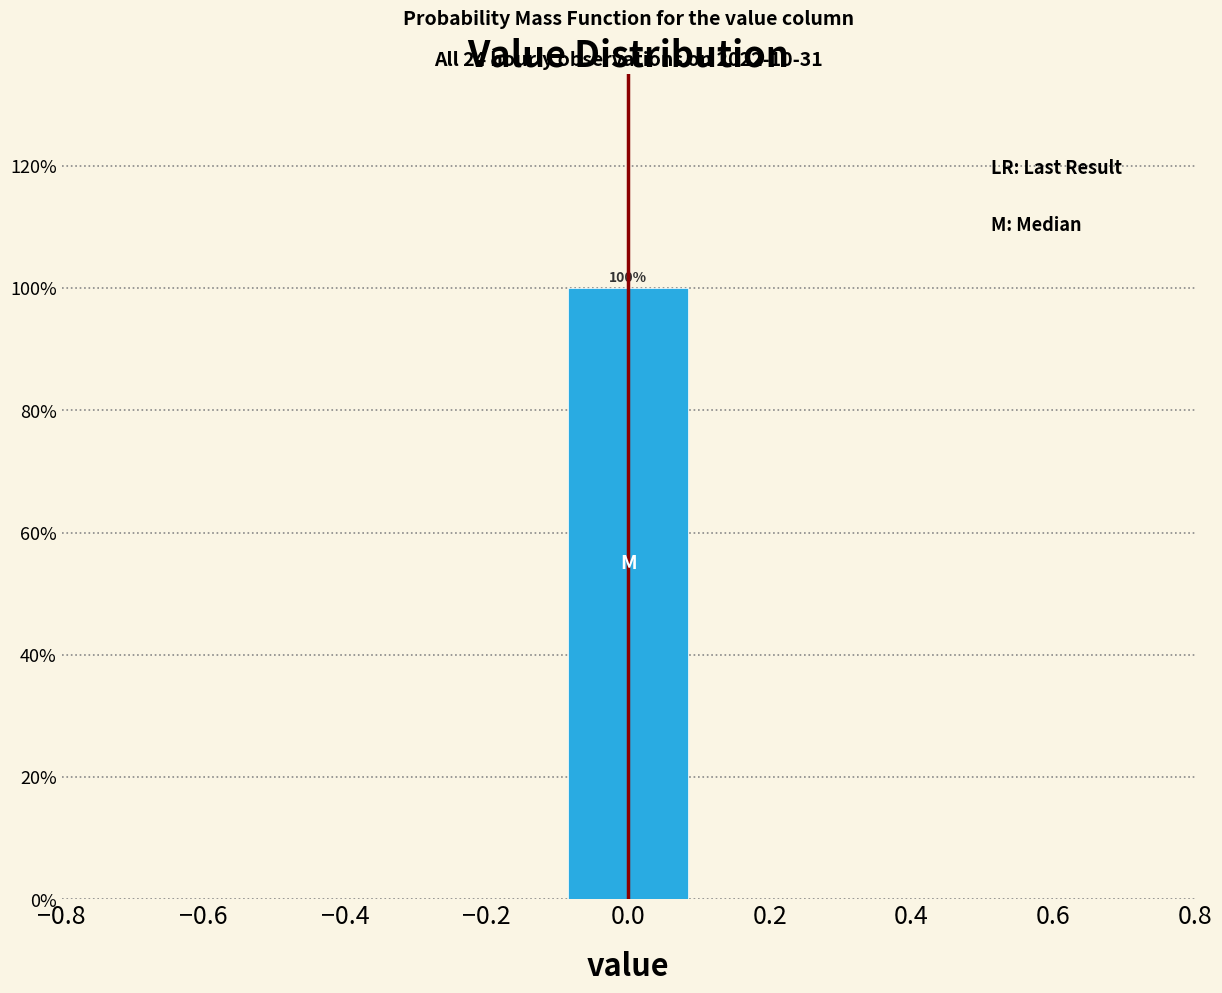

Which range on the x-axis has the tallest bar?

-0.1 to 0.1